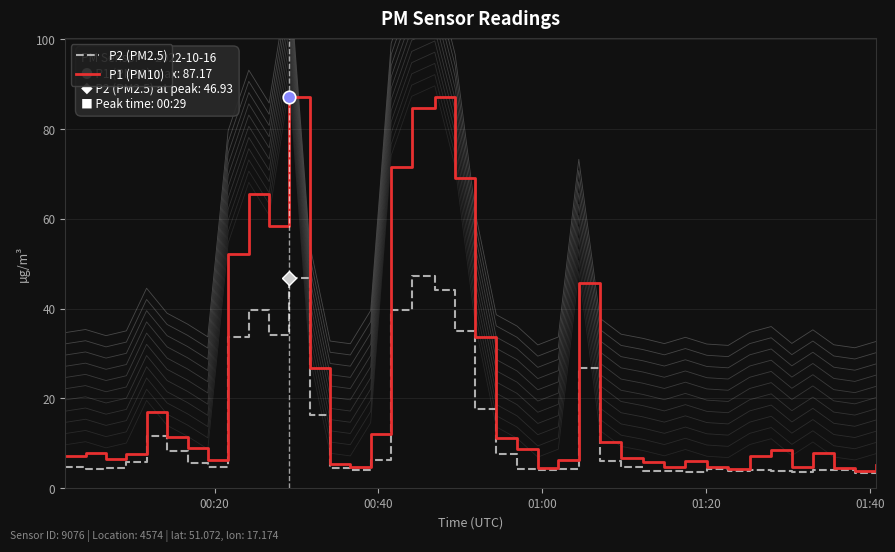

Is it true that P1 (PM10) equals 4.8 at 35?

True